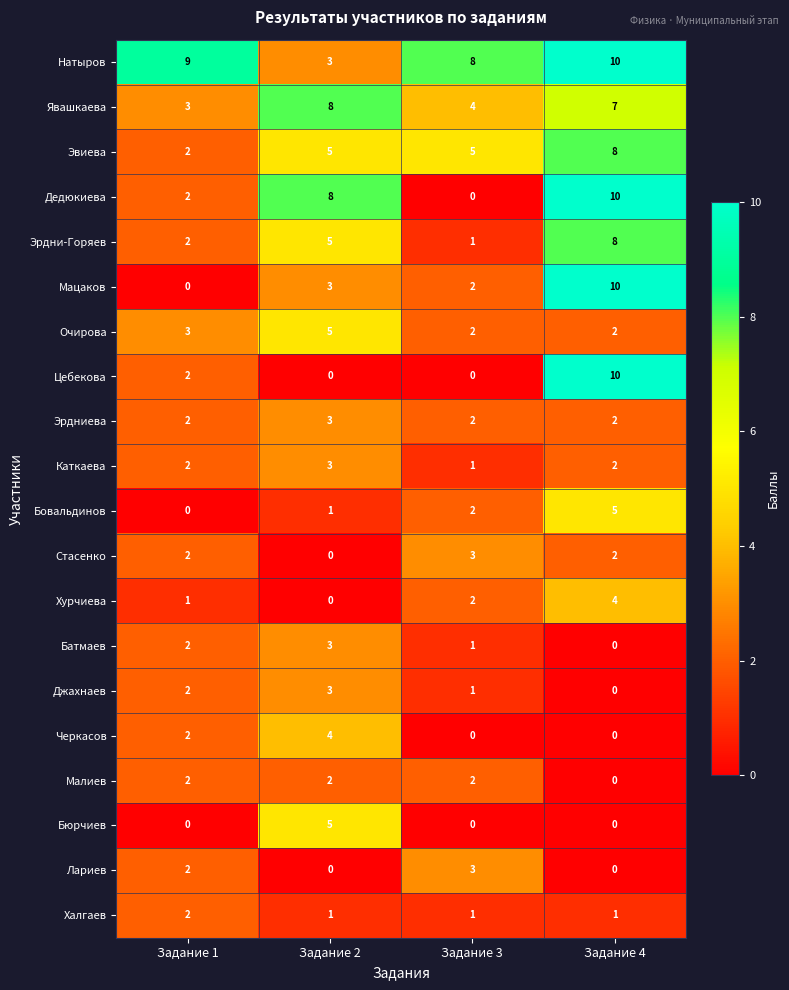

List the labels in order of Явашкаева value, largest first.

Задание 2, Задание 4, Задание 3, Задание 1